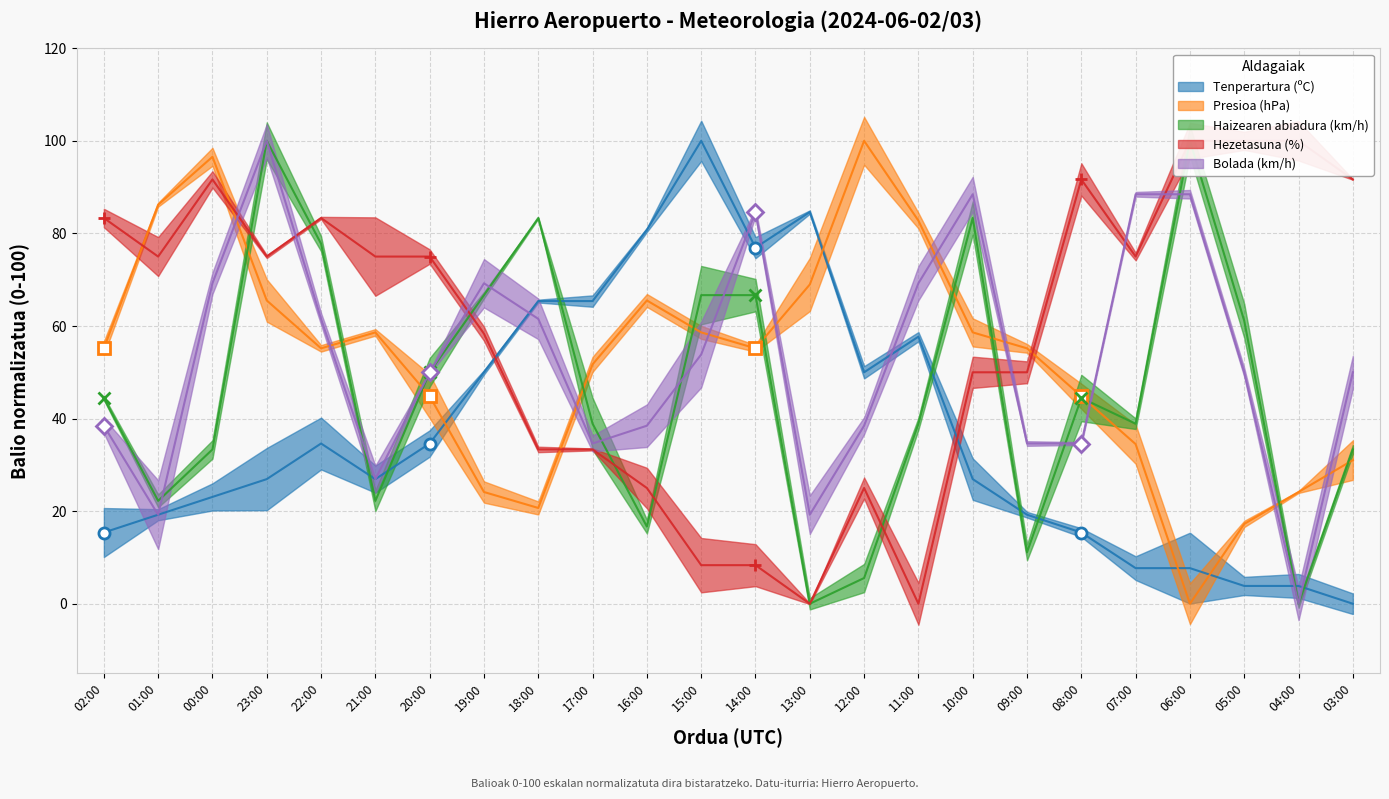

What is the value of the Hezetasuna (%) point at the 1st from the left?

83.3